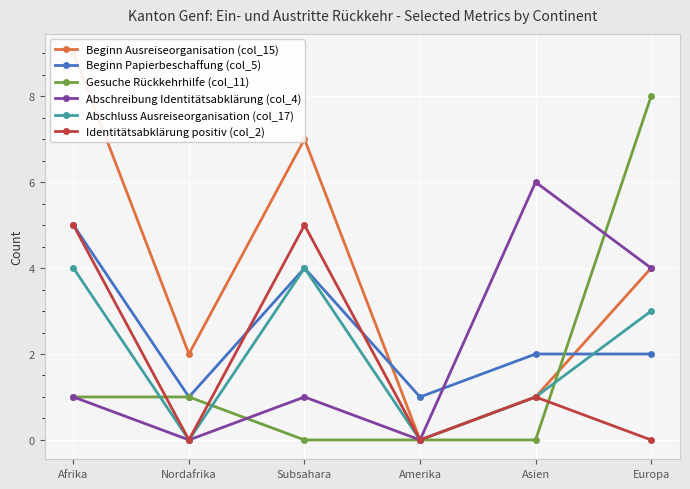

Which category has the lowest value in the Identitätsabklärung positiv (col_2) series?

Nordafrika